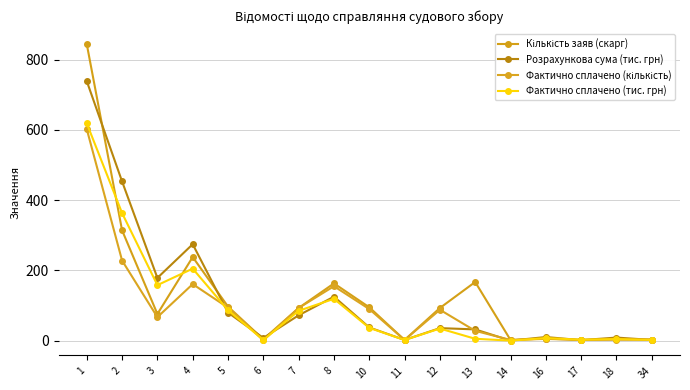

The value of Фактично сплачено (кількість) at 5 is 135.7. True or false?

False